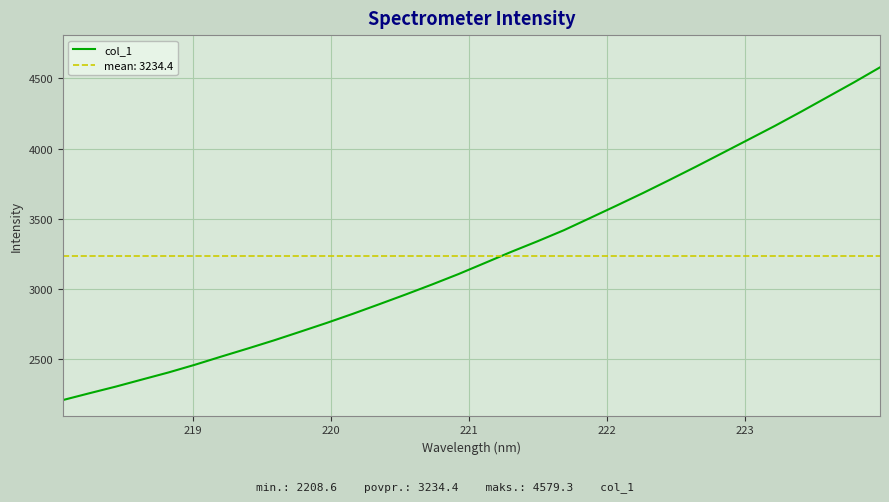

What is the maximum value for col_1?

4579.3